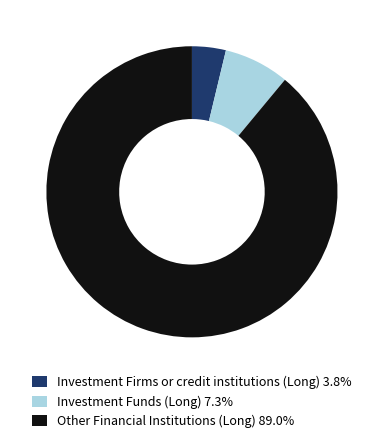

Is the sum of Investment Funds (Long) 7.3% and Other Financial Institutions (Long) 89.0% greater than half?

Yes